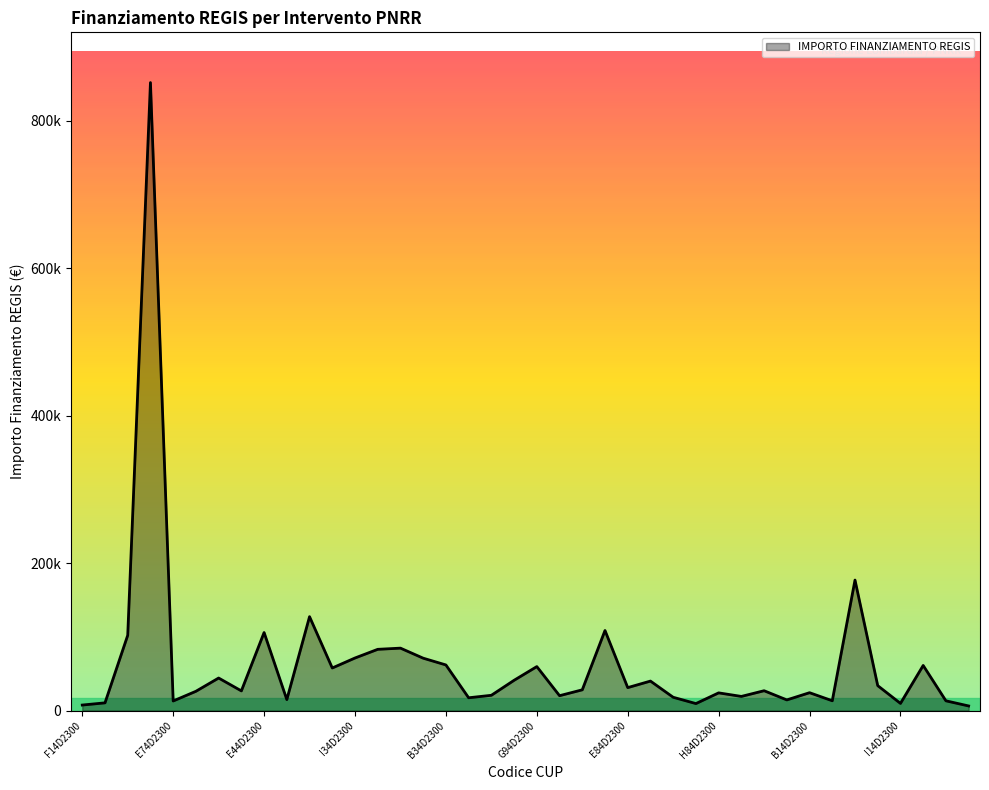

What is the smallest value displayed?

6300.7